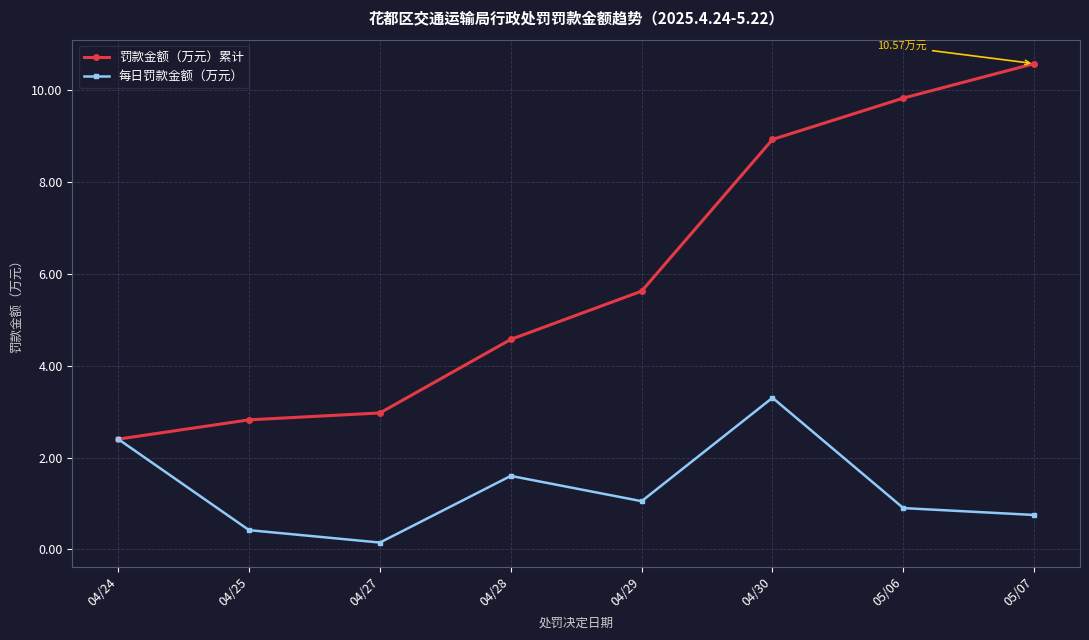

Reading left to right, what are all the values shown in this chart?

罚款金额（万元）累计: 04/24=2.4	04/25=2.8	04/27=3.0	04/28=4.6	04/29=5.6	04/30=8.9	05/06=9.8	05/07=10.6
每日罚款金额（万元）: 04/24=2.4	04/25=0.4	04/27=0.2	04/28=1.6	04/29=1.1	04/30=3.3	05/06=0.9	05/07=0.8